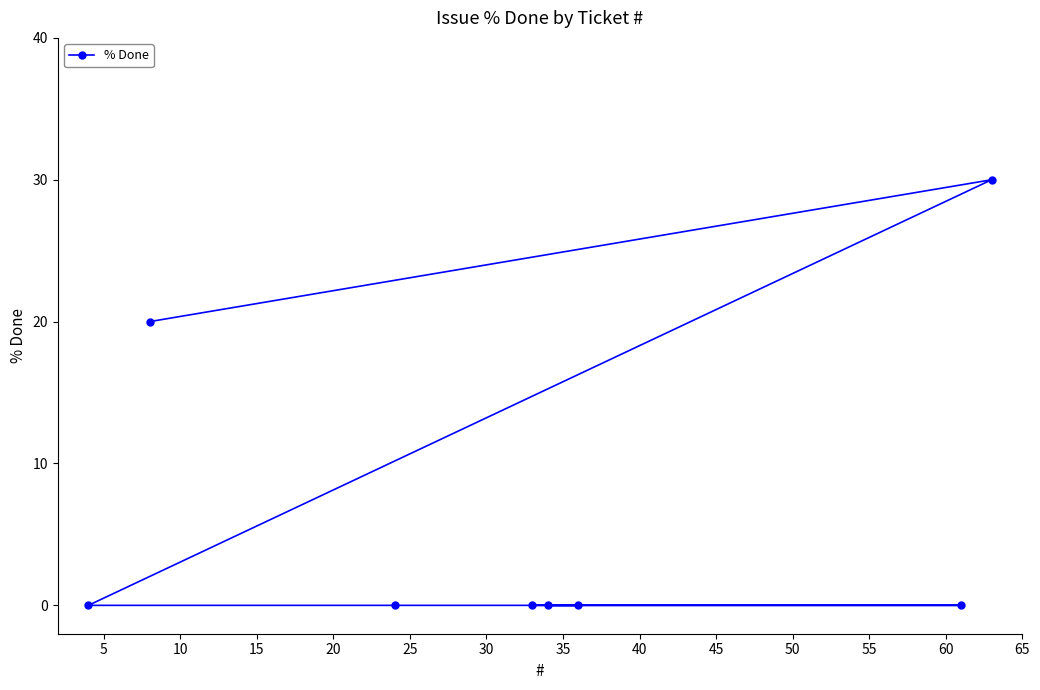

How many lines are shown in the chart?

1